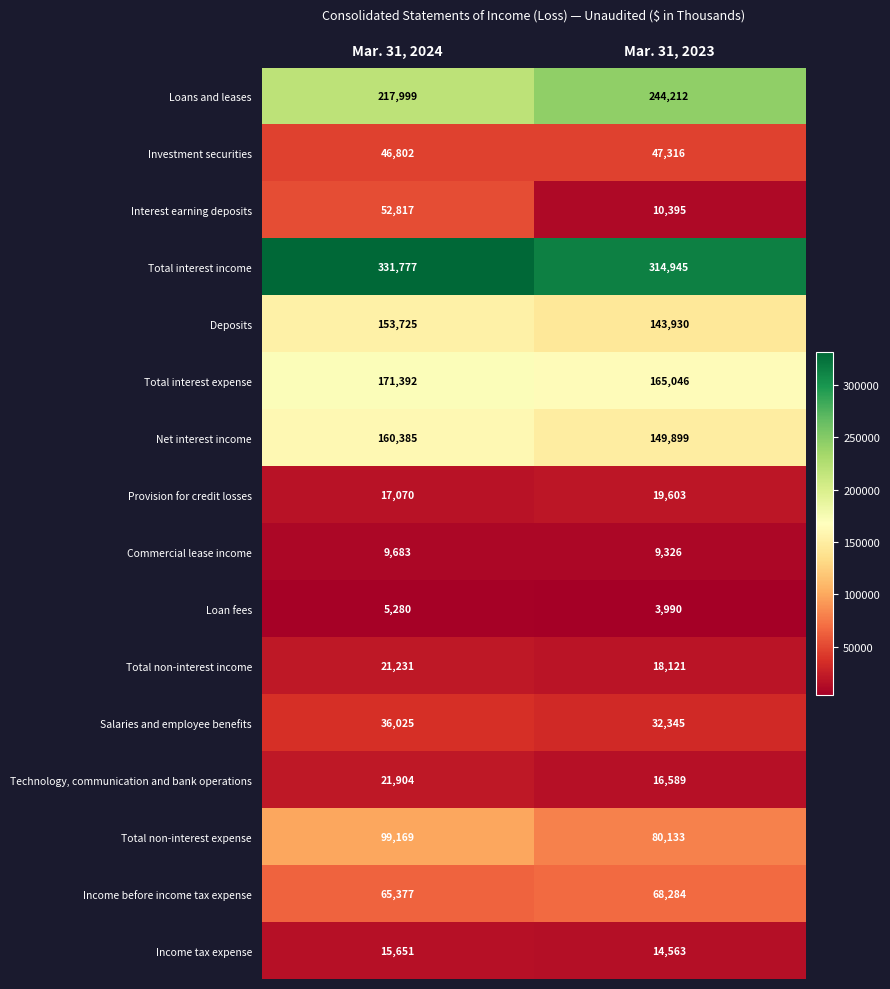

Read the Provision for credit losses value at Mar. 31, 2023, to the nearest 100.

19600